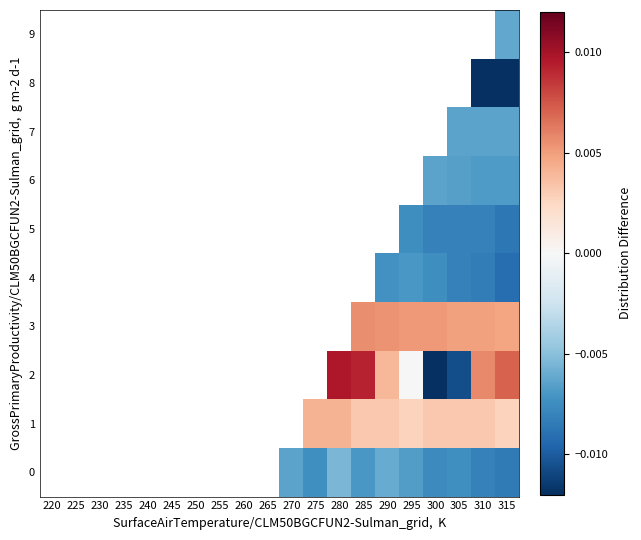

True or false: 1 has a value of 0.0 at 260.

True